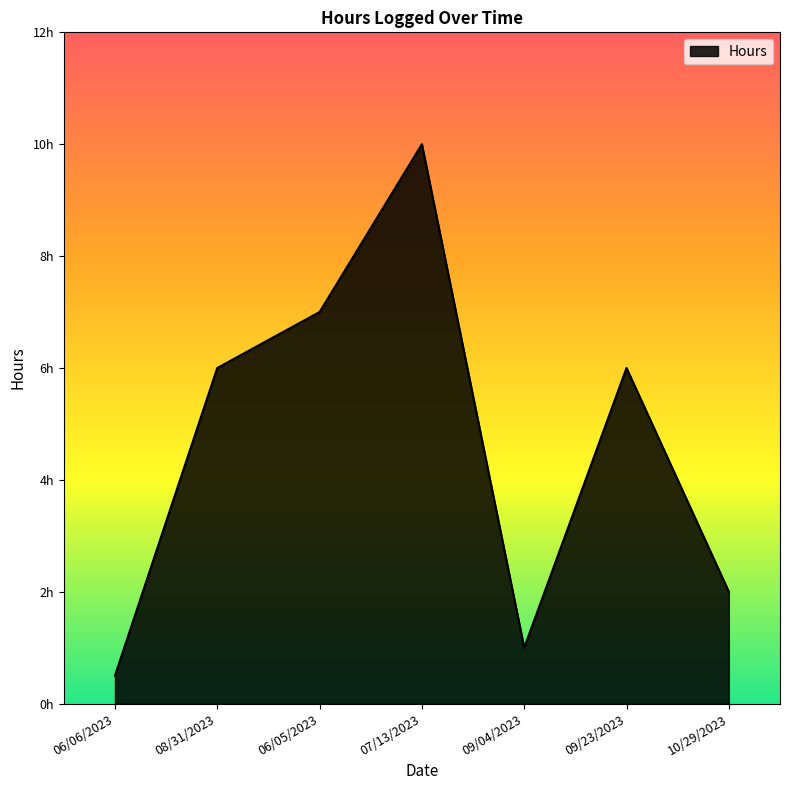

What is the value of the 6th point from the left?

6.0